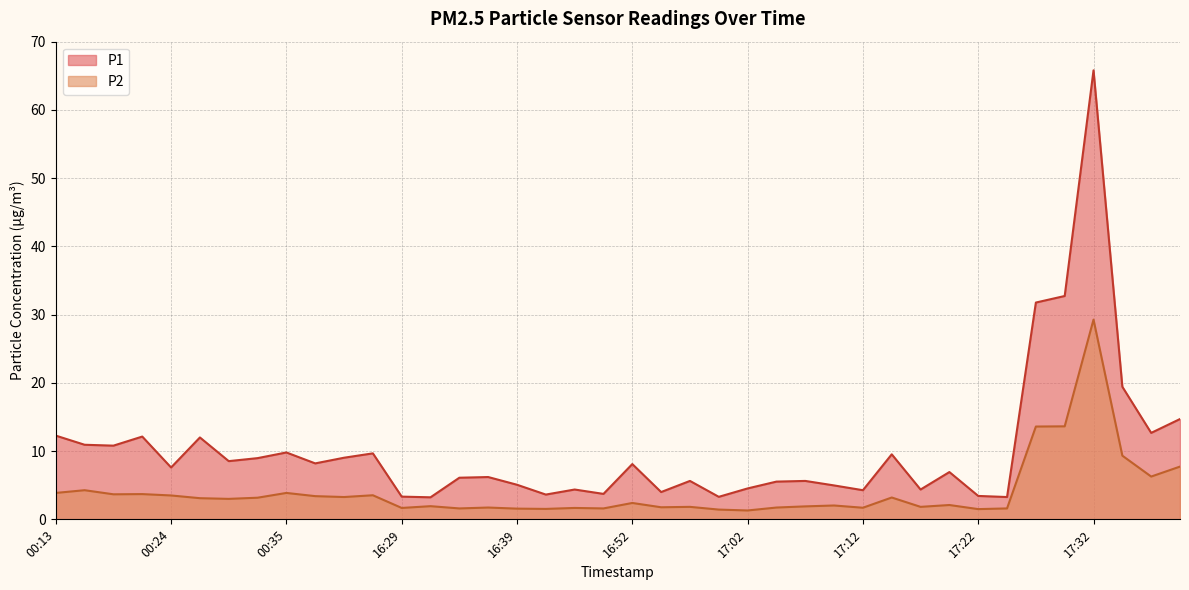

What is the difference between the highest and lowest values at 17:24?

1.7